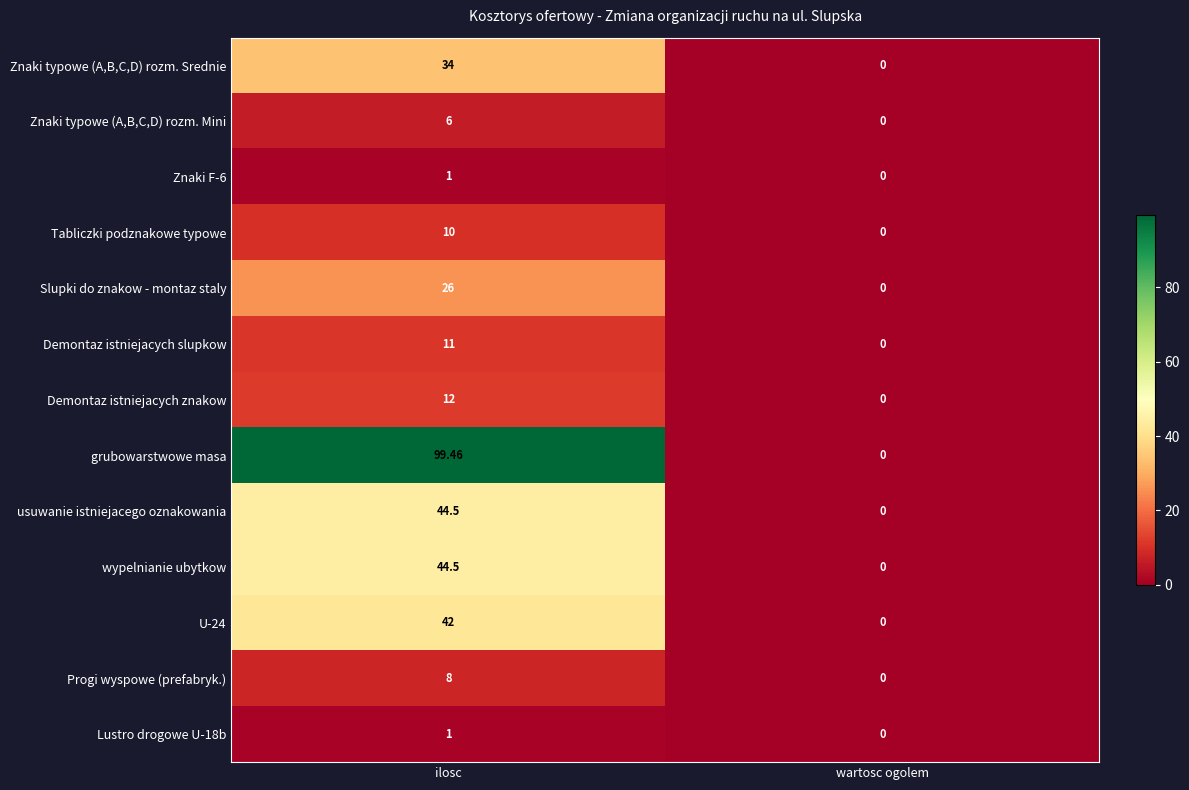

Which series has the largest total across all categories?

grubowarstwowe masa